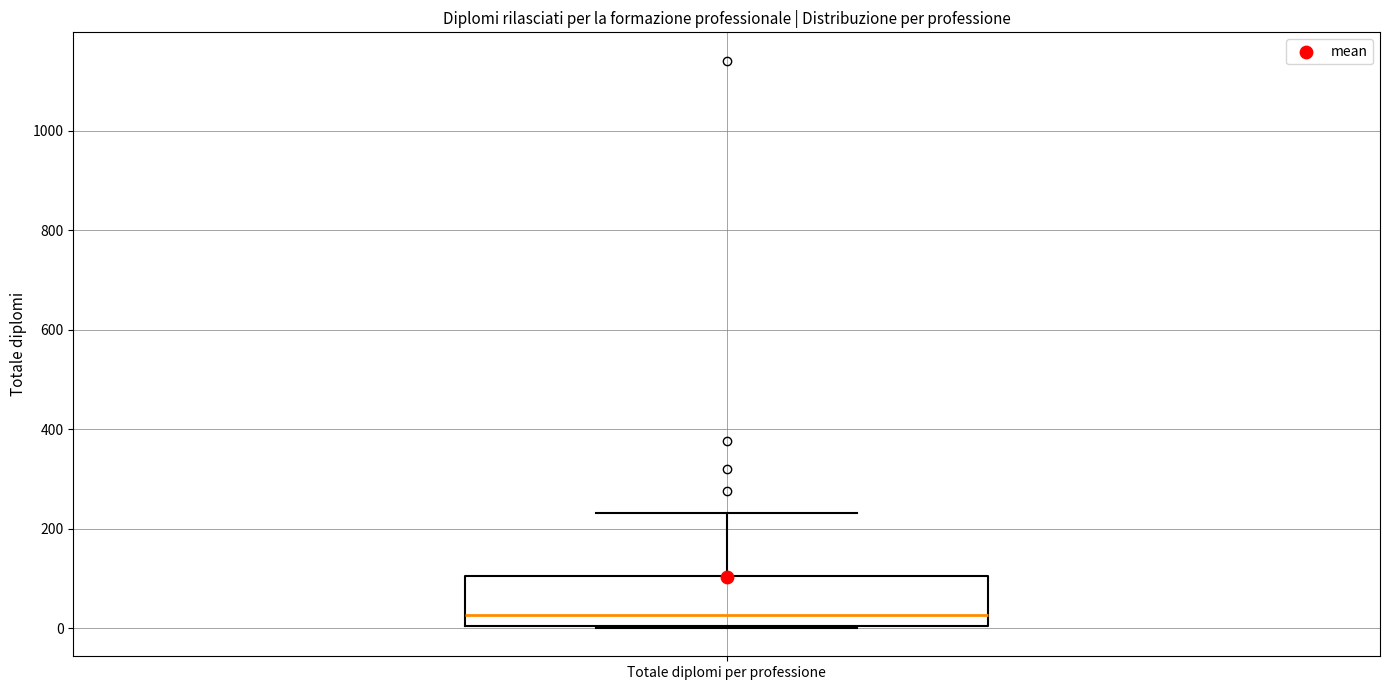

Read this box plot against the y-axis: the position of the median line, the range covered by the box, and the ends of both whiskers. The values are not printed on the chart, so give them approximately, as read against the axis.

median 20, box 0 to 100, whiskers 0 to 240